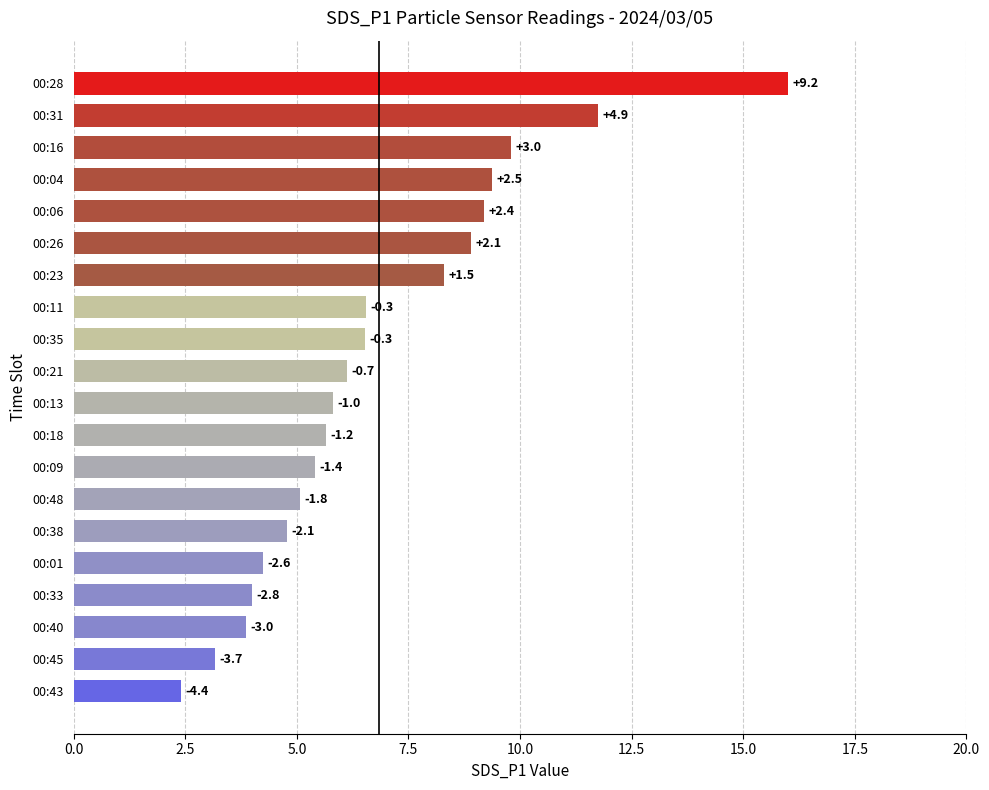

What is the approximate value at 00:48?

5.1